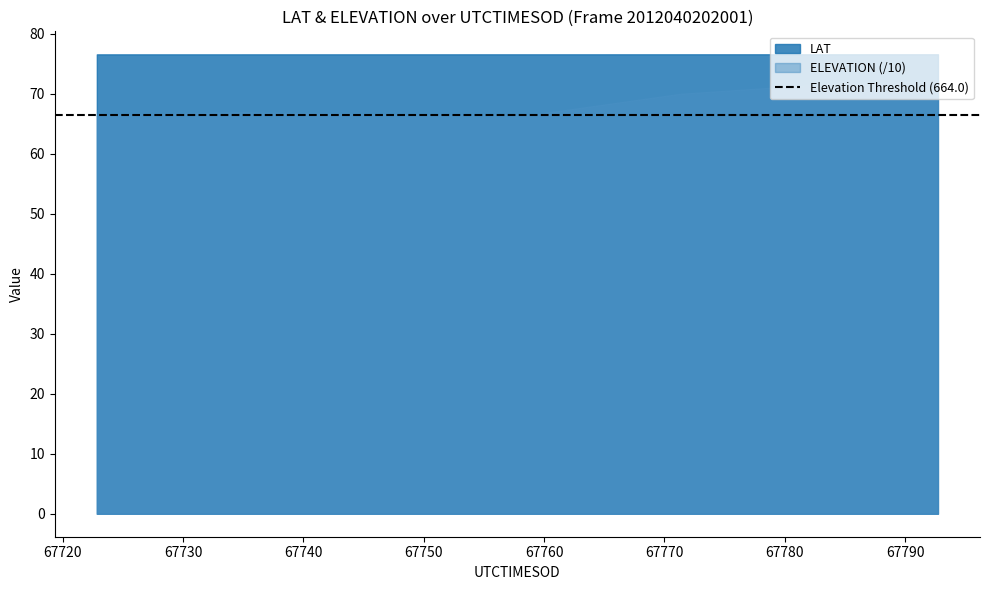

At 67783.7458, list the series in order from smallest to largest.

LAT, ELEVATION